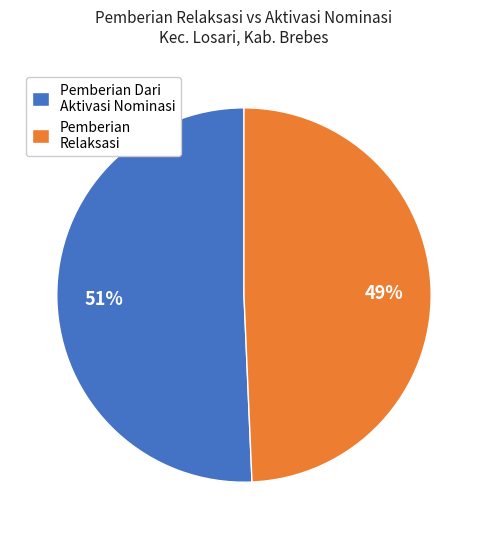

Count the number of slices in the pie.

2